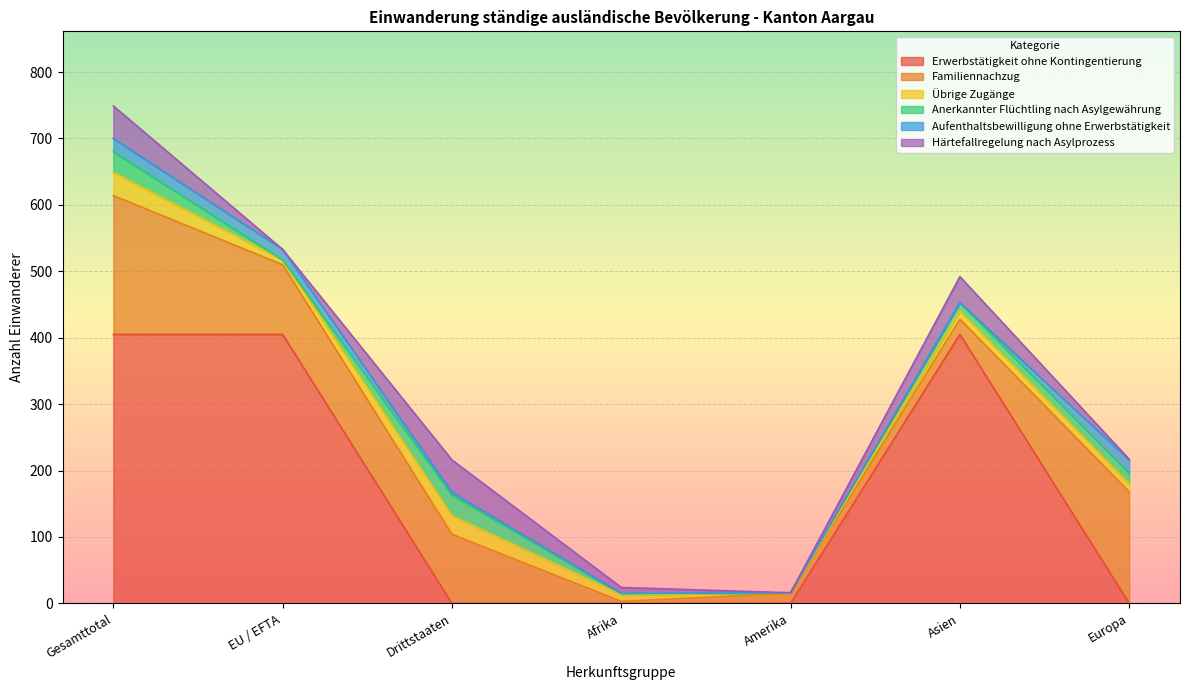

What are all the series names shown in the legend?

Erwerbstätigkeit ohne Kontingentierung, Familiennachzug, Übrige Zugänge, Anerkannter Flüchtling nach Asylgewährung, Aufenthaltsbewilligung ohne Erwerbstätigkeit, Härtefallregelung nach Asylprozess